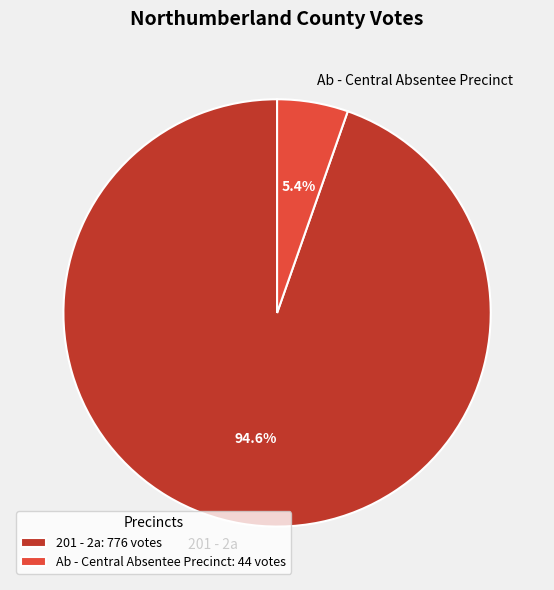

True or false: Ab - Central Absentee Precinct accounts for 1% of the total.

False